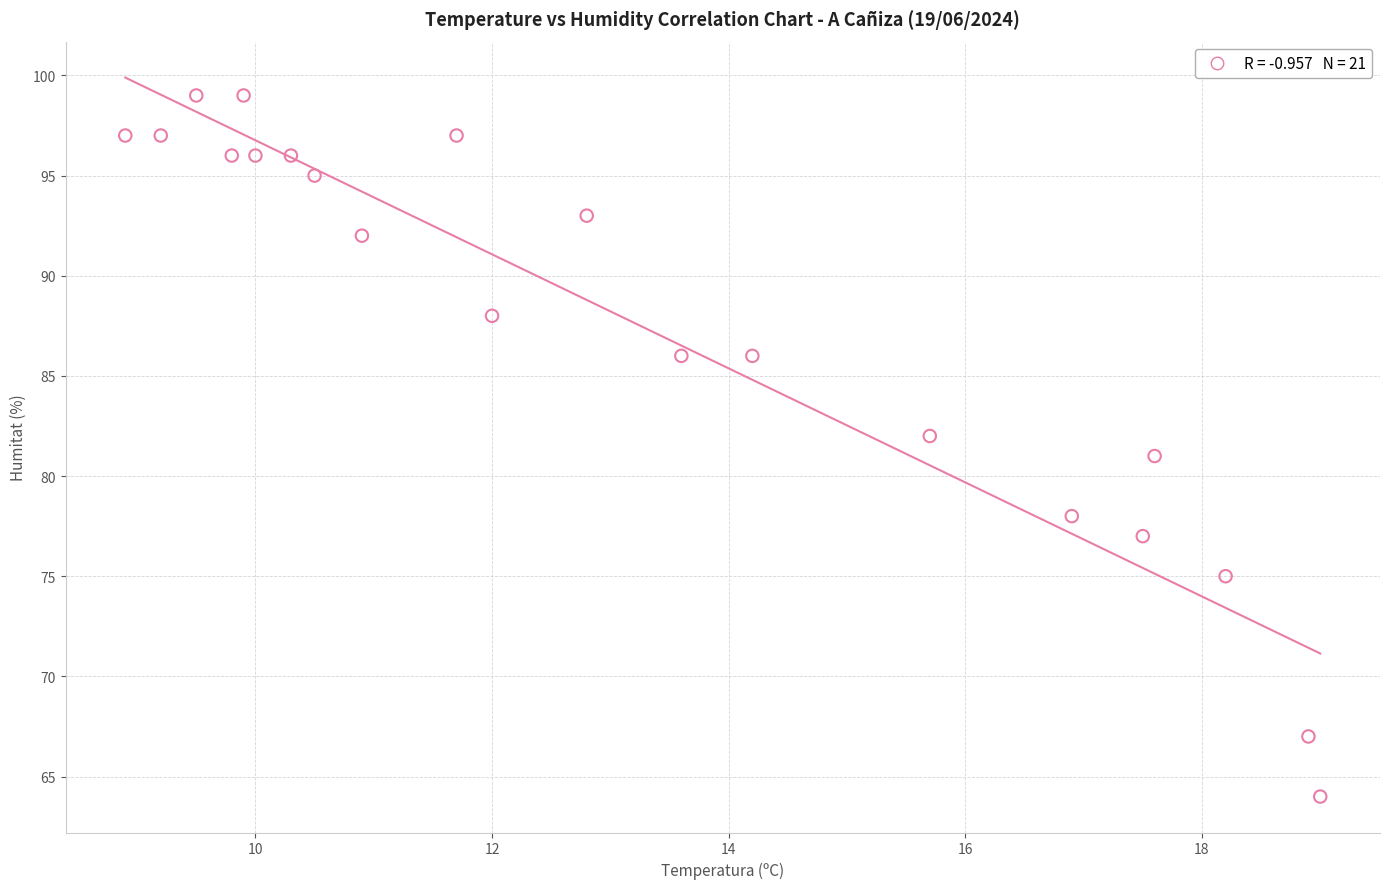

What is the range of Y values (max minus min)?

35